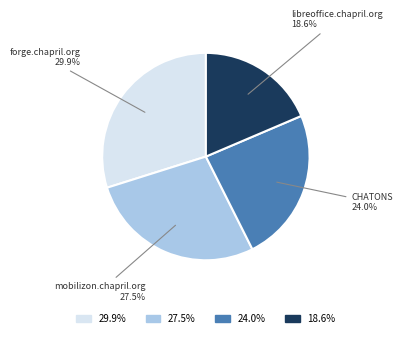

Is there a majority slice in this chart?

No